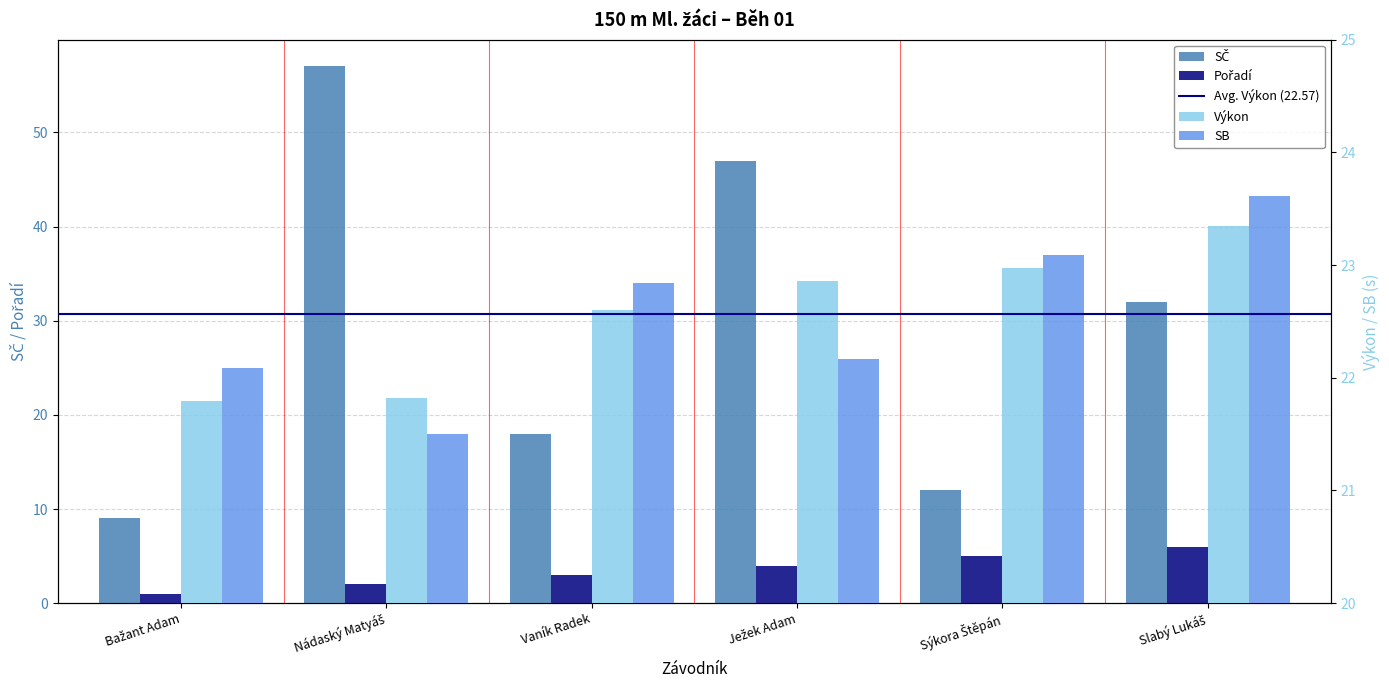

Which has a higher value, Ježek Adam or Vaník Radek?

Ježek Adam